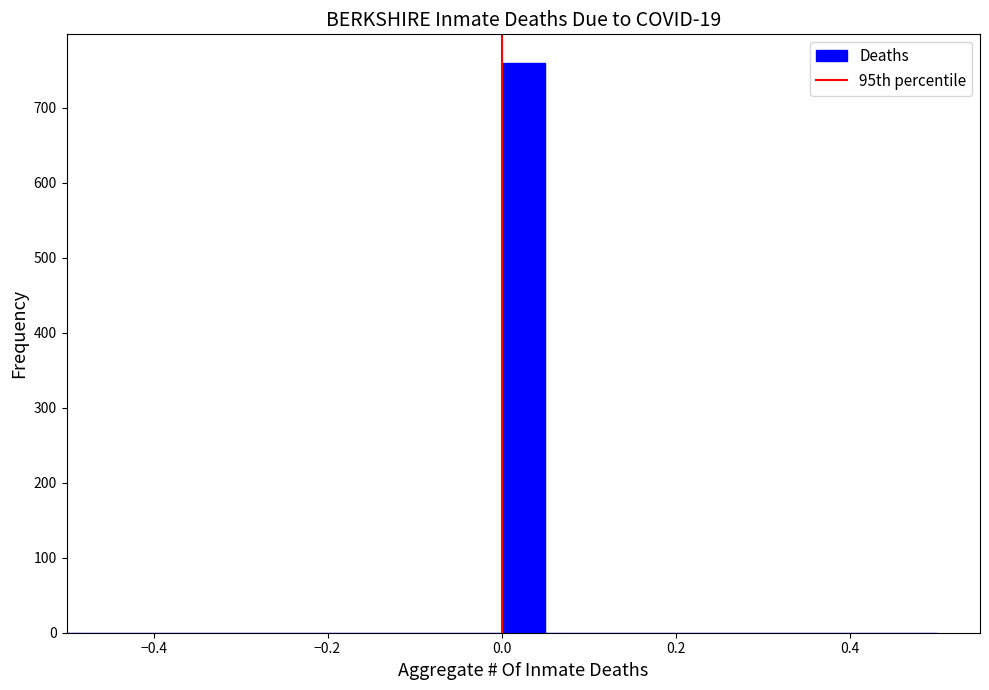

Around what value on the x-axis is the tallest bar? Give the approximate position of its centre, as read against the axis.

0.02